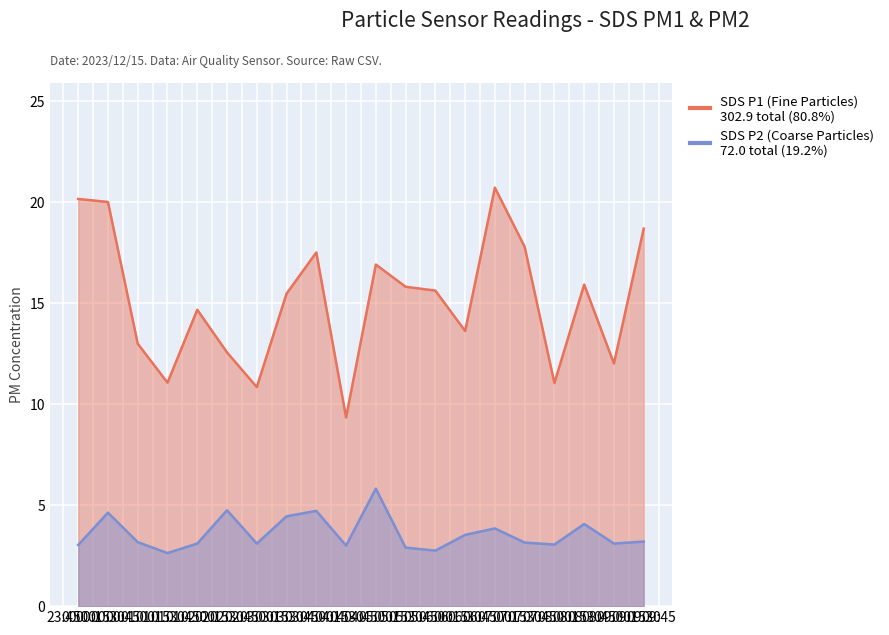

What is the difference between the highest and lowest values at 09:00?

8.9